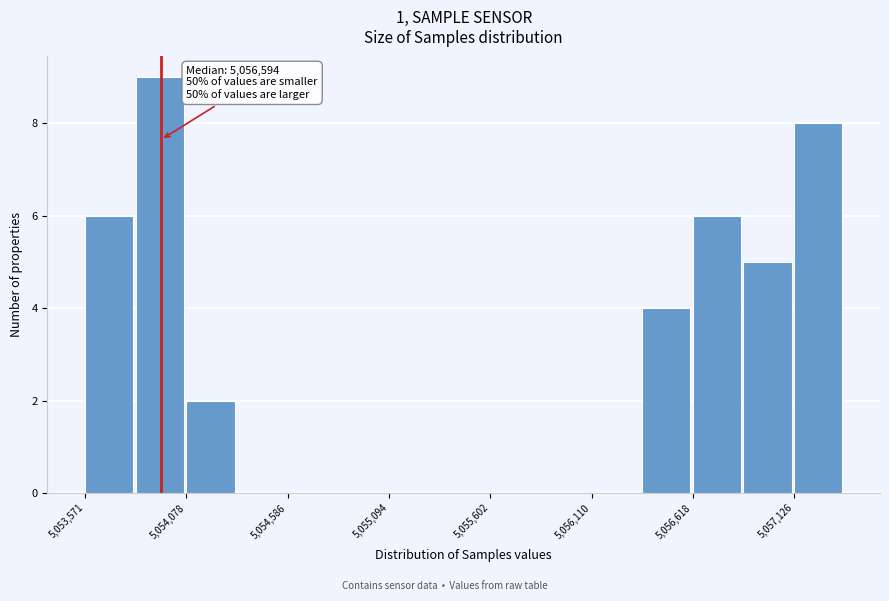

Read against the x-axis, roughly where is the centre of the tallest bar?

5053900